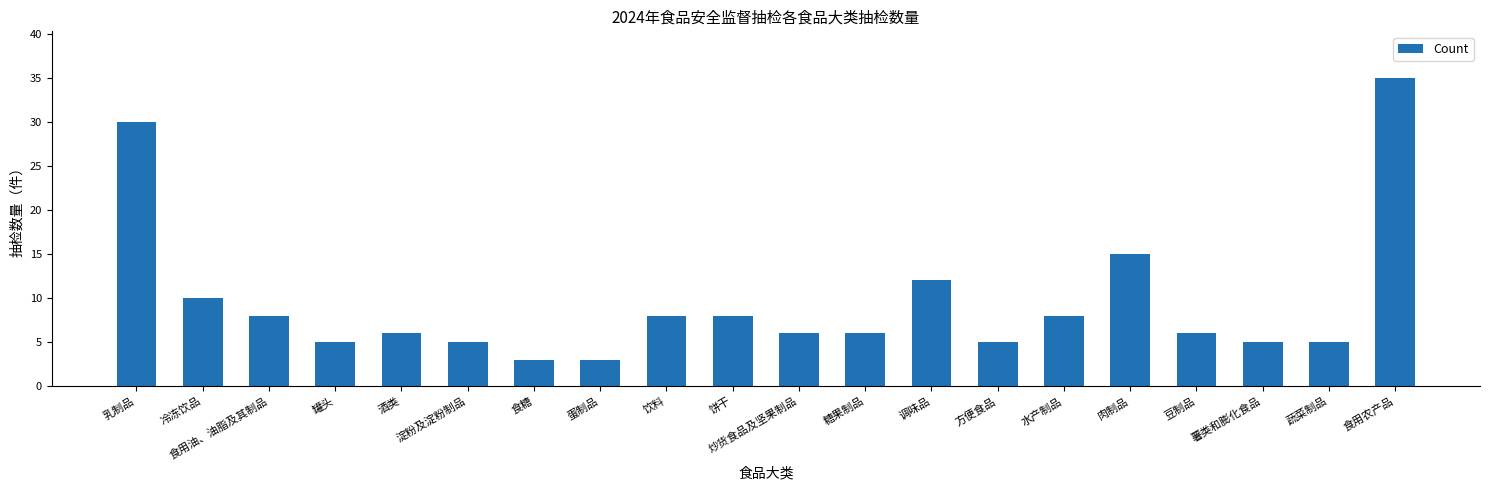

At which category does the chart reach its peak across all series?

食用农产品